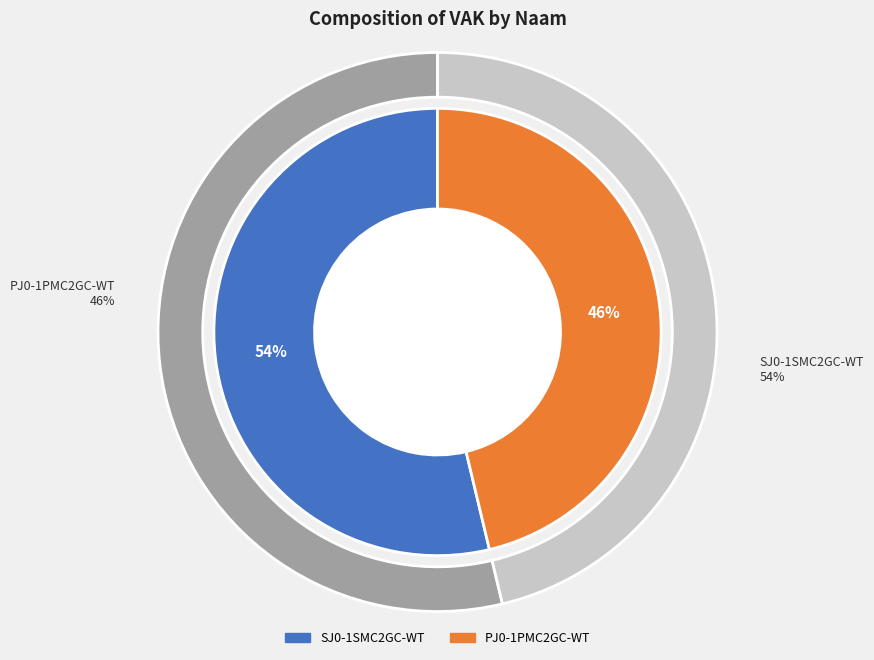

What percentage do SJ0-1SMC2GC-WT and PJ0-1PMC2GC-WT together represent?

100.0%